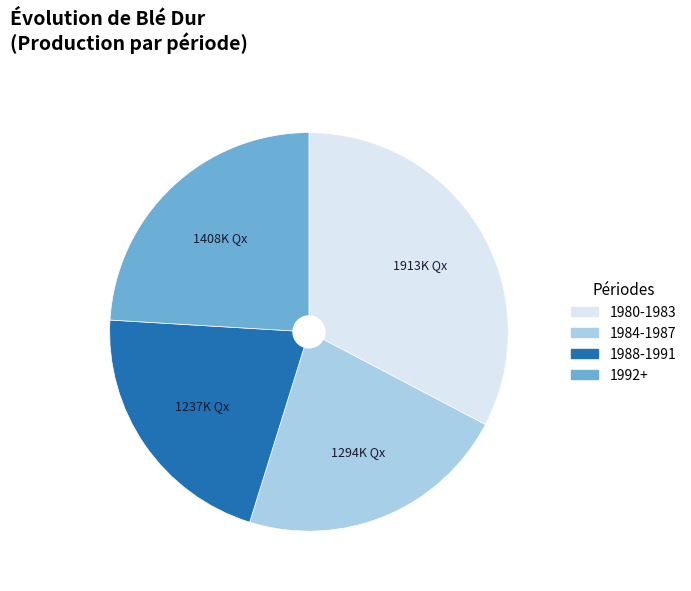

Does any single category account for the majority?

No